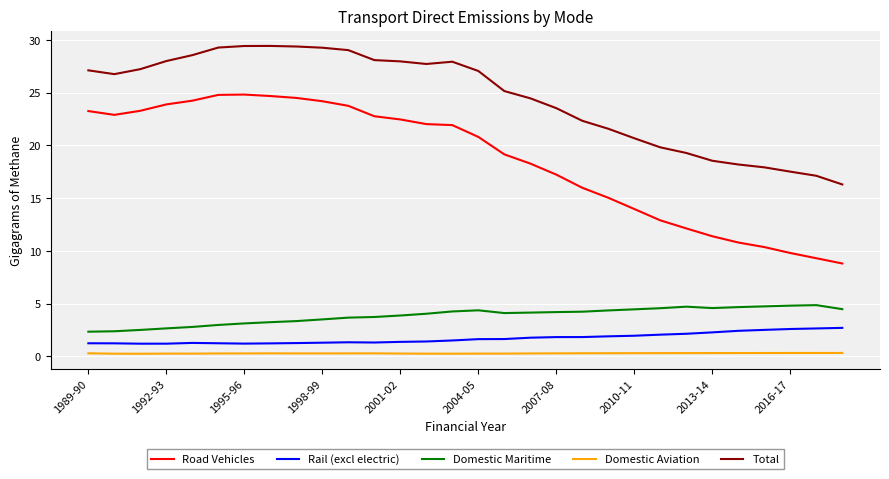

Which series has the largest range (max minus min)?

Road Vehicles